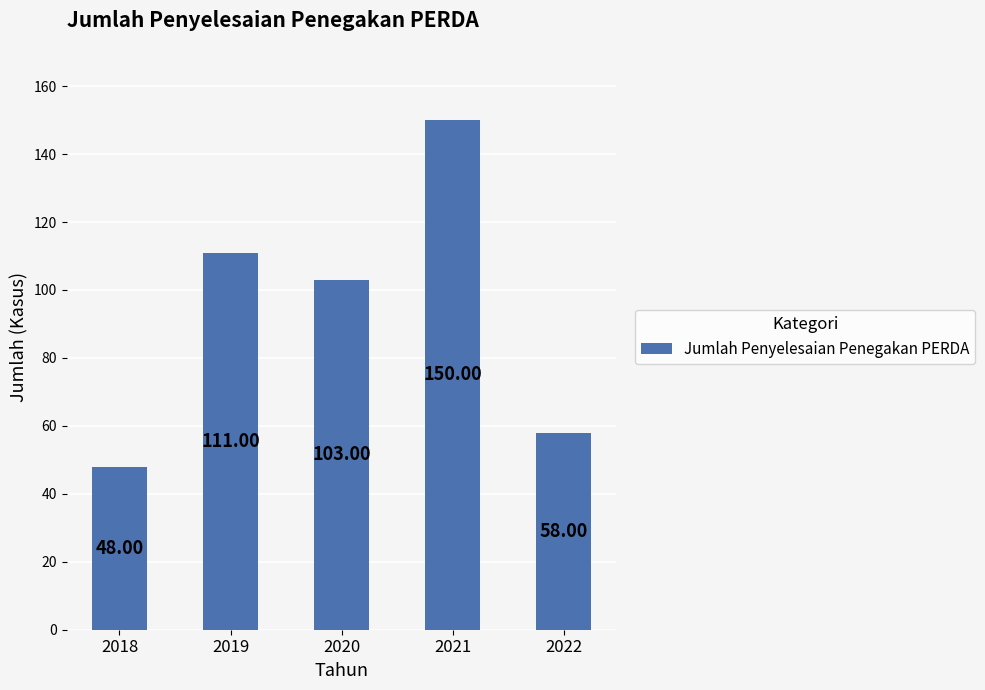

How many data points are less than 103?

2